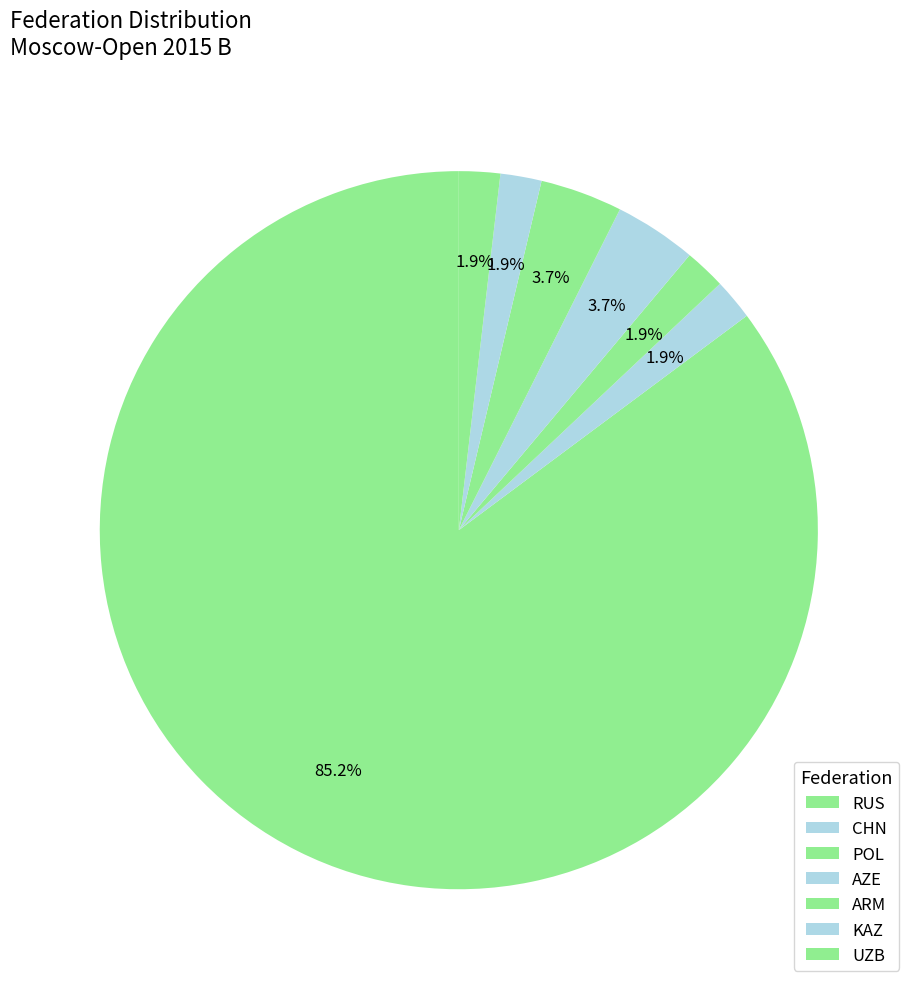

True or false: ARM accounts for 1% of the total.

False